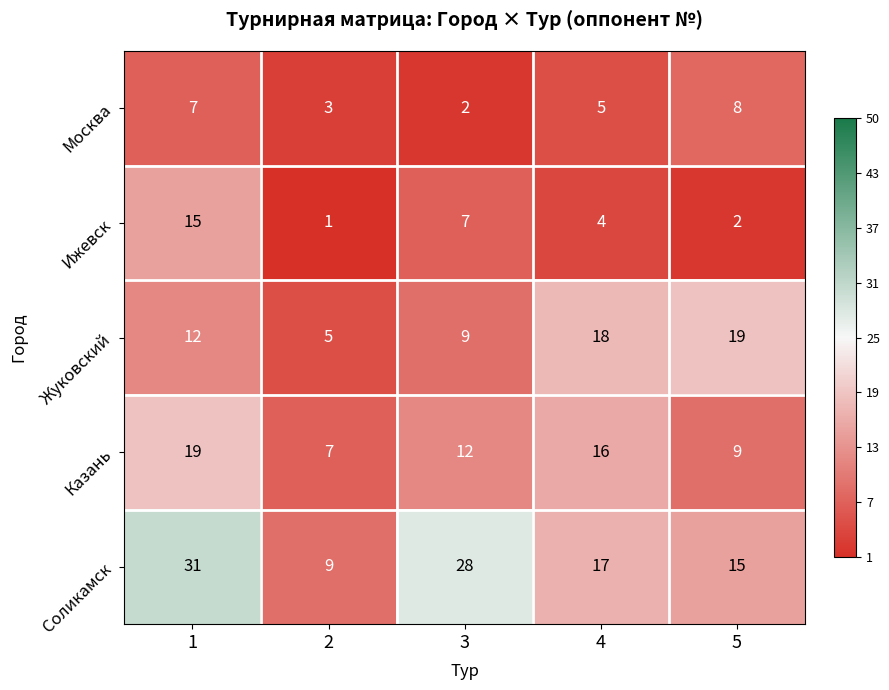

How many distinct data groups are displayed?

5